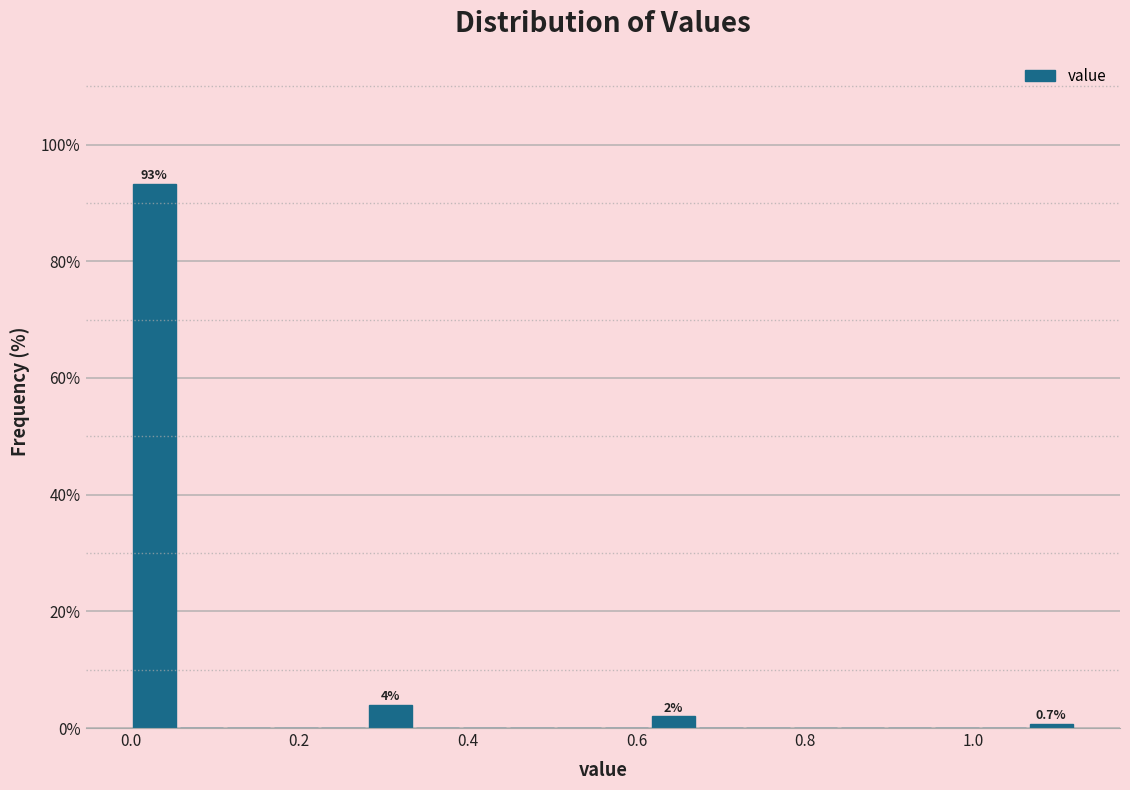

Around what value on the x-axis is the tallest bar? Give the approximate position of its centre, as read against the axis.

0.02